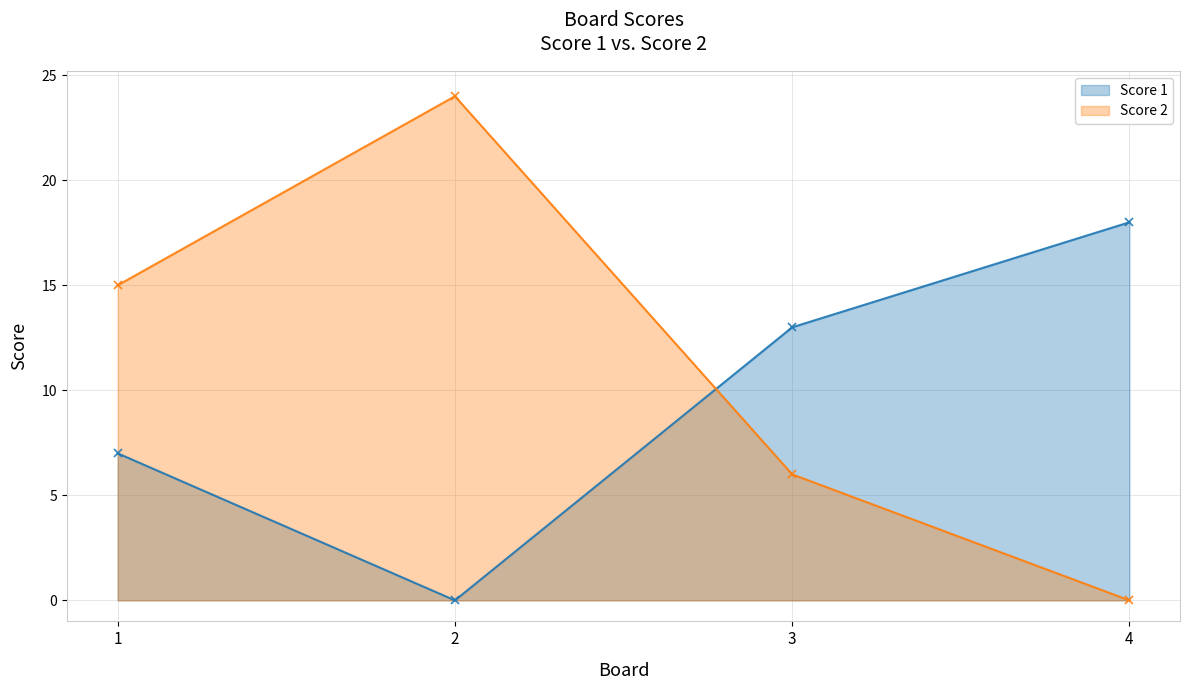

What is the average value of the Score 1 series?

10